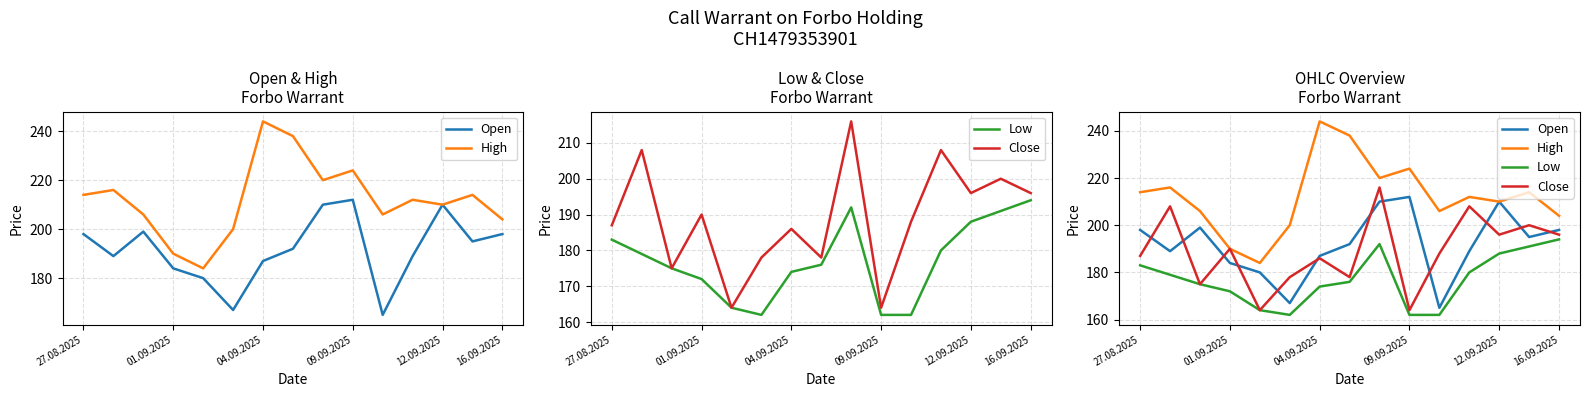

Which category has the lowest value in the Open series?

10